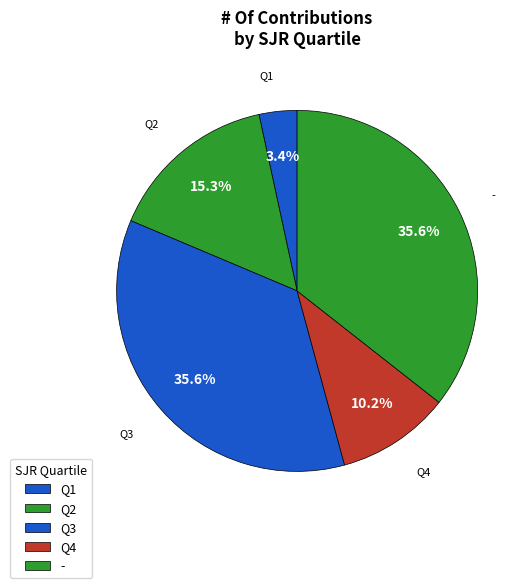

How many segments does this pie chart have?

5